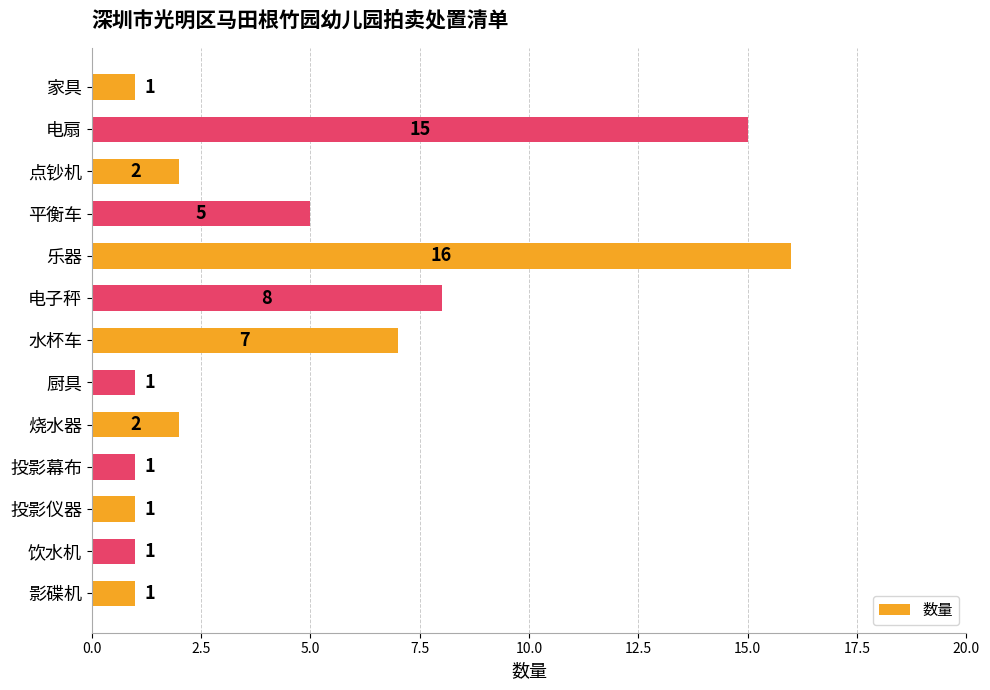

Approximately how many times larger is the value at 家具 compared to 饮水机?

1.0